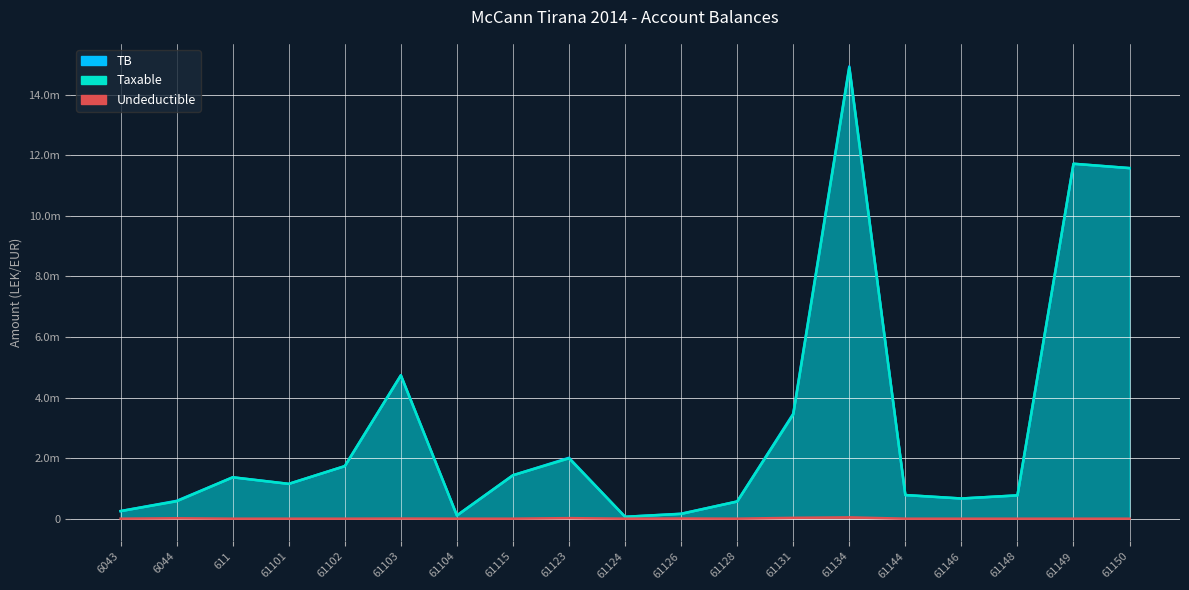

True or false: Taxable and Undeductible intersect in this chart.

False